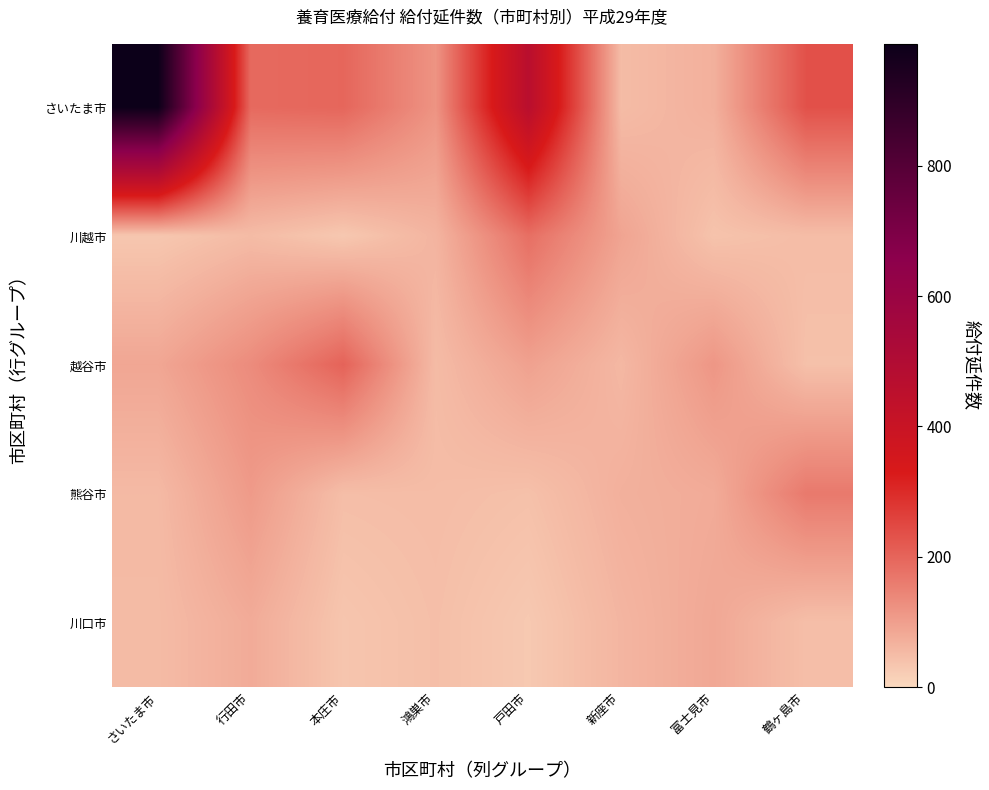

What is the difference between the highest and lowest values at 戸田市?

437